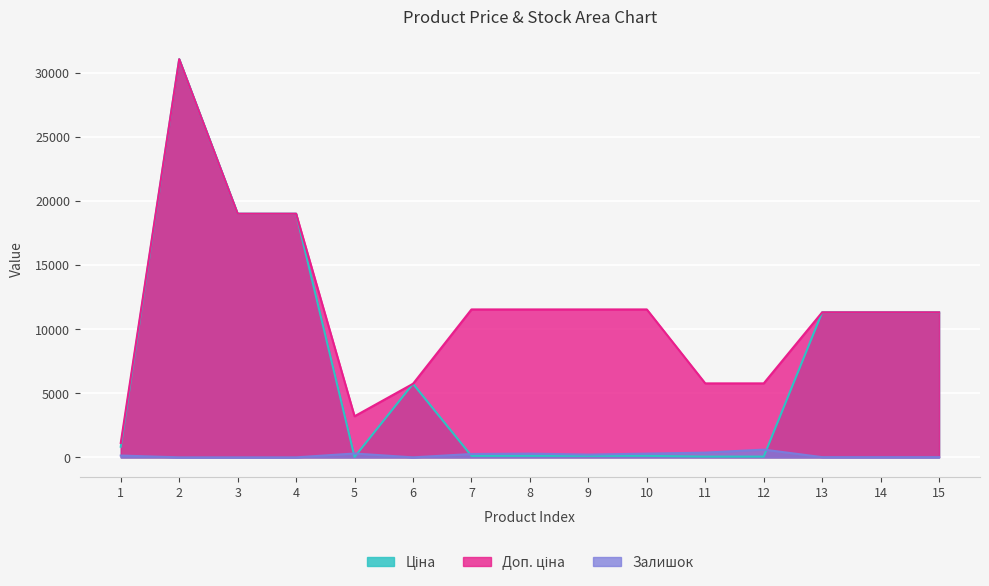

At 4, list the series in order from smallest to largest.

Залишок, Ціна, Доп. ціна